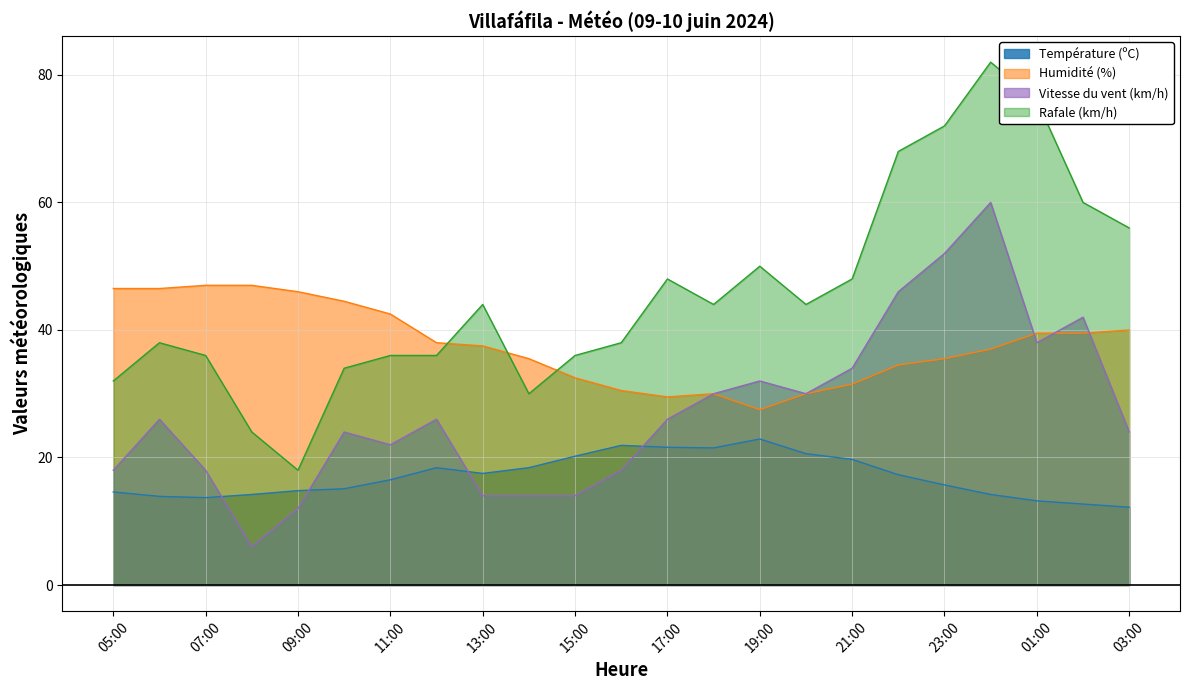

Reading left to right, list all the values displayed in this chart.

Température (ºC): 05:00=14.6	06:00=13.9	07:00=13.7	08:00=14.2	09:00=14.8	10:00=15.1	11:00=16.5	12:00=18.4	13:00=17.5	14:00=18.4	15:00=20.2	16:00=21.9	17:00=21.6	18:00=21.5	19:00=22.9	20:00=20.6	21:00=19.7	22:00=17.3	23:00=15.7	00:00=14.2	01:00=13.2	02:00=12.7	03:00=12.2
Humidité (%): 05:00=46.5	06:00=46.5	07:00=47.0	08:00=47.0	09:00=46.0	10:00=44.5	11:00=42.5	12:00=38.0	13:00=37.5	14:00=35.5	15:00=32.5	16:00=30.5	17:00=29.5	18:00=30.0	19:00=27.5	20:00=30.0	21:00=31.5	22:00=34.5	23:00=35.5	00:00=37.0	01:00=39.5	02:00=39.5	03:00=40.0
Vitesse du vent (km/h): 05:00=18.0	06:00=26.0	07:00=18.0	08:00=6.0	09:00=12.0	10:00=24.0	11:00=22.0	12:00=26.0	13:00=14.0	14:00=14.0	15:00=14.0	16:00=18.0	17:00=26.0	18:00=30.0	19:00=32.0	20:00=30.0	21:00=34.0	22:00=46.0	23:00=52.0	00:00=60.0	01:00=38.0	02:00=42.0	03:00=24.0
Rafale (km/h): 05:00=32.0	06:00=38.0	07:00=36.0	08:00=24.0	09:00=18.0	10:00=34.0	11:00=36.0	12:00=36.0	13:00=44.0	14:00=30.0	15:00=36.0	16:00=38.0	17:00=48.0	18:00=44.0	19:00=50.0	20:00=44.0	21:00=48.0	22:00=68.0	23:00=72.0	00:00=82.0	01:00=76.0	02:00=60.0	03:00=56.0